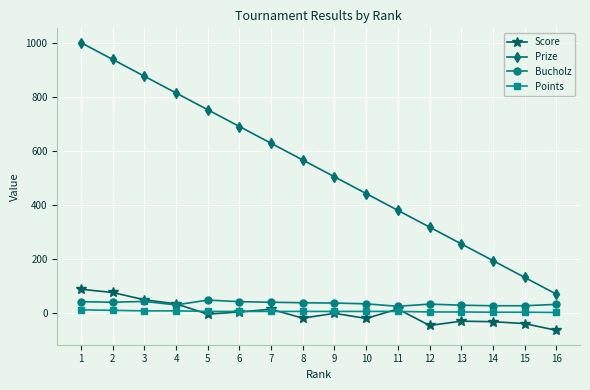

How many lines are shown in the chart?

4